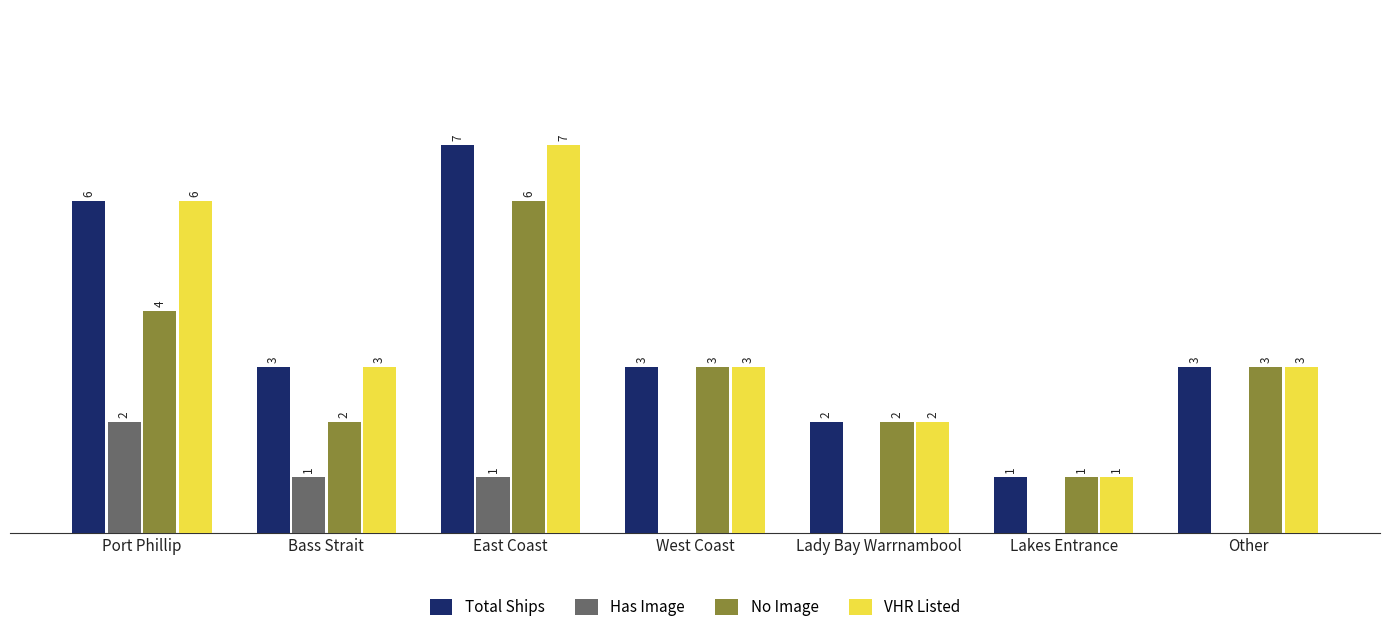

Which category has the highest value in the No Image series?

East Coast